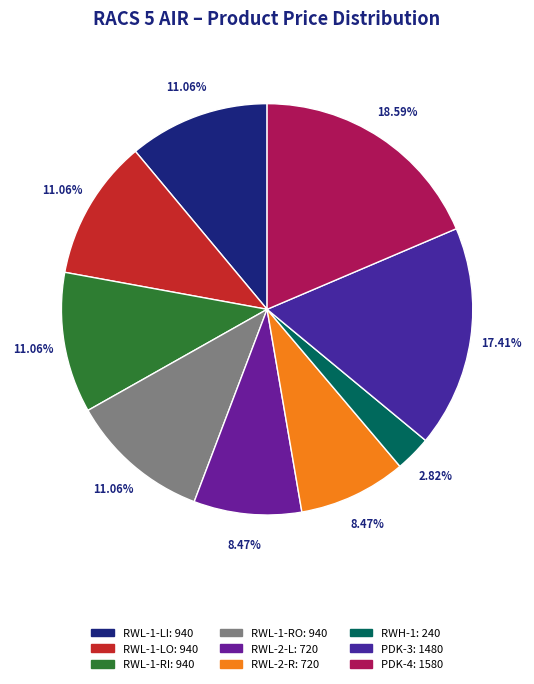

True or false: RWL-1-RO accounts for 11% of the total.

True